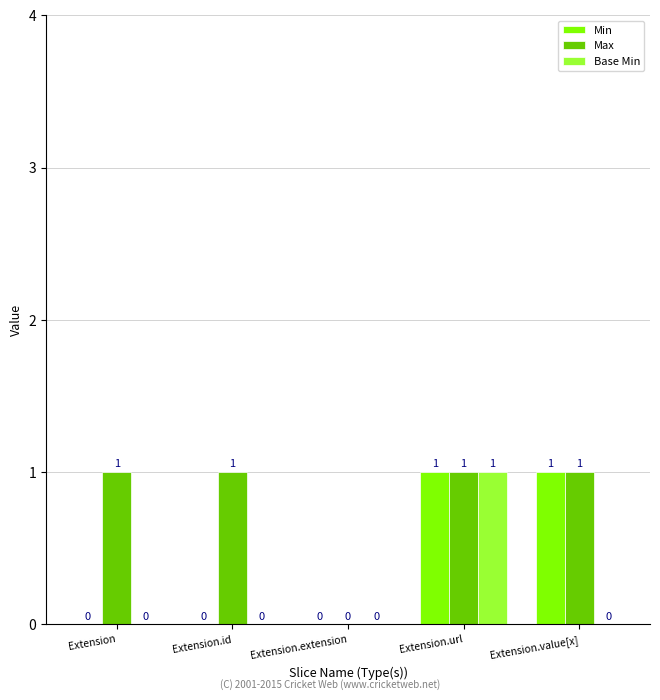

Reading right to left, what are all the values shown in this chart?

Min: 1	1	0	0	0
Max: 1	1	0	1	1
Base Min: 0	1	0	0	0